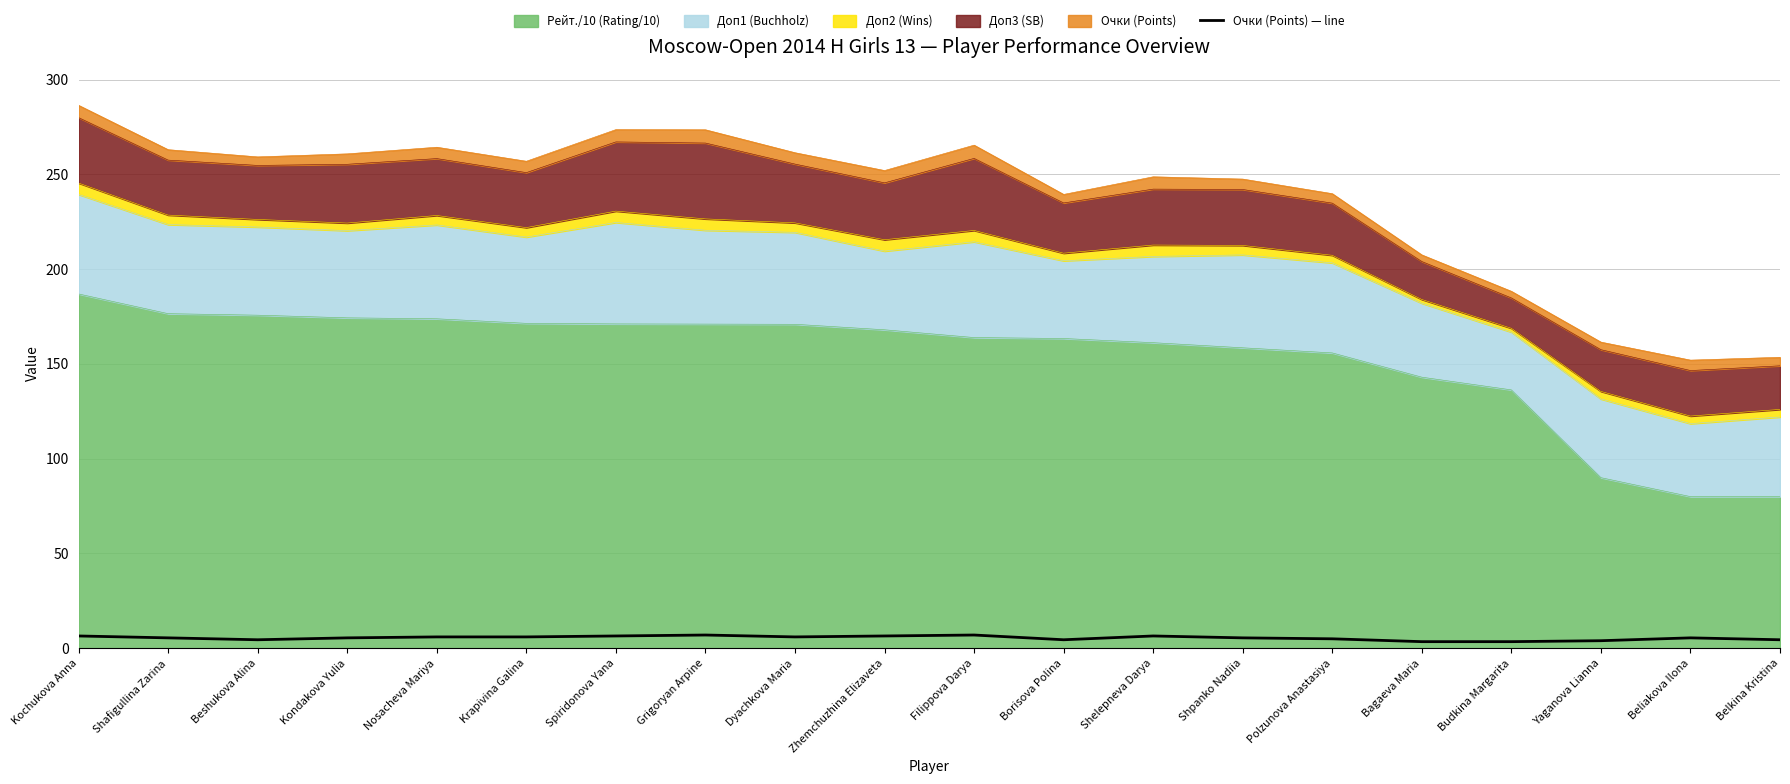

What is the sum of all values?

109.5